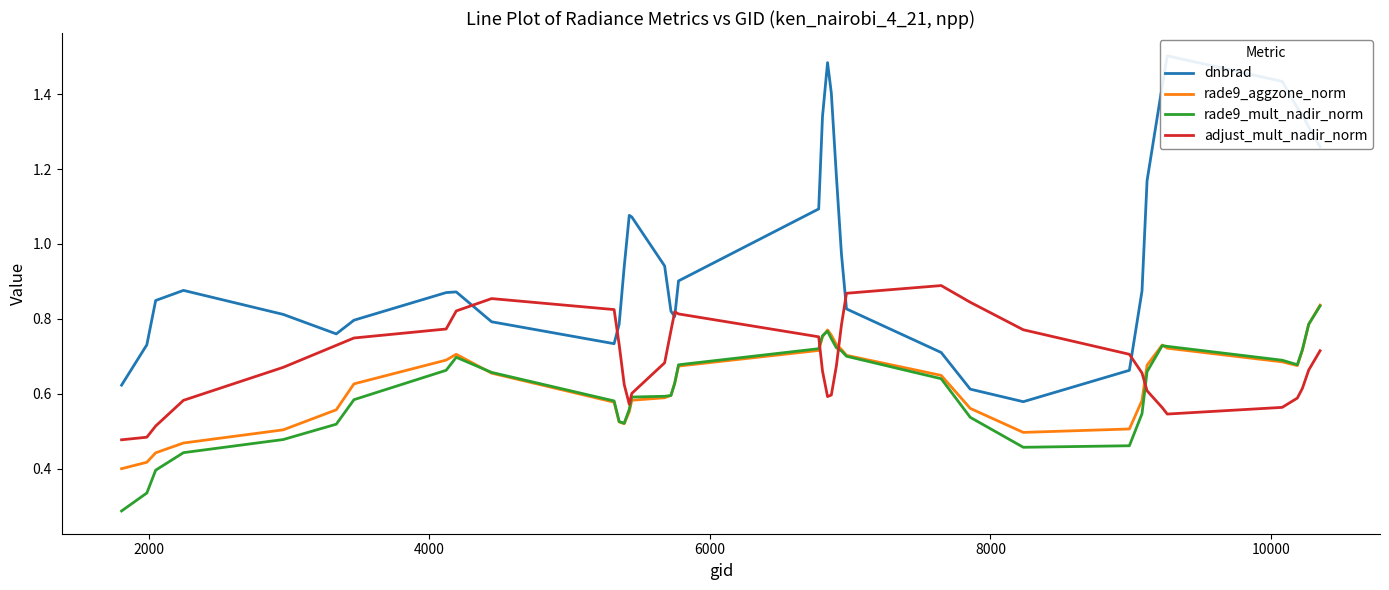

True or false: rade9_aggzone_norm and adjust_mult_nadir_norm cross at least once.

True